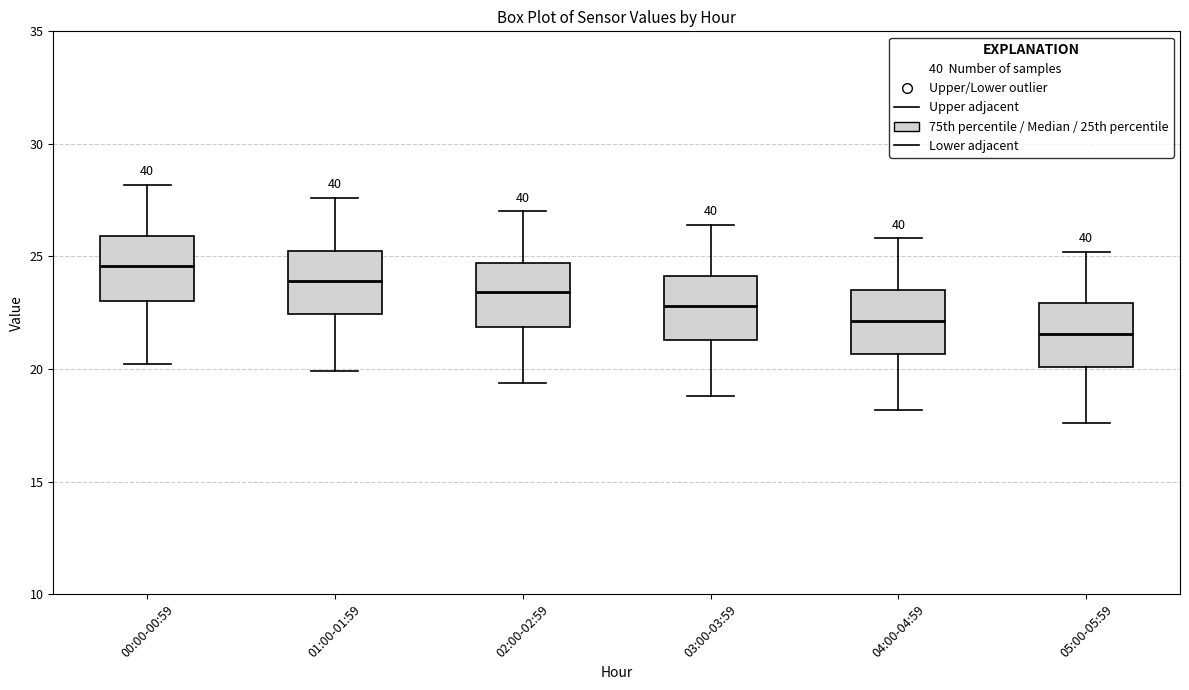

Where is the upper edge of the box for 02:00-02:59 on the y-axis? The values are not printed on the chart, so give them approximately, as read against the axis.

24.5